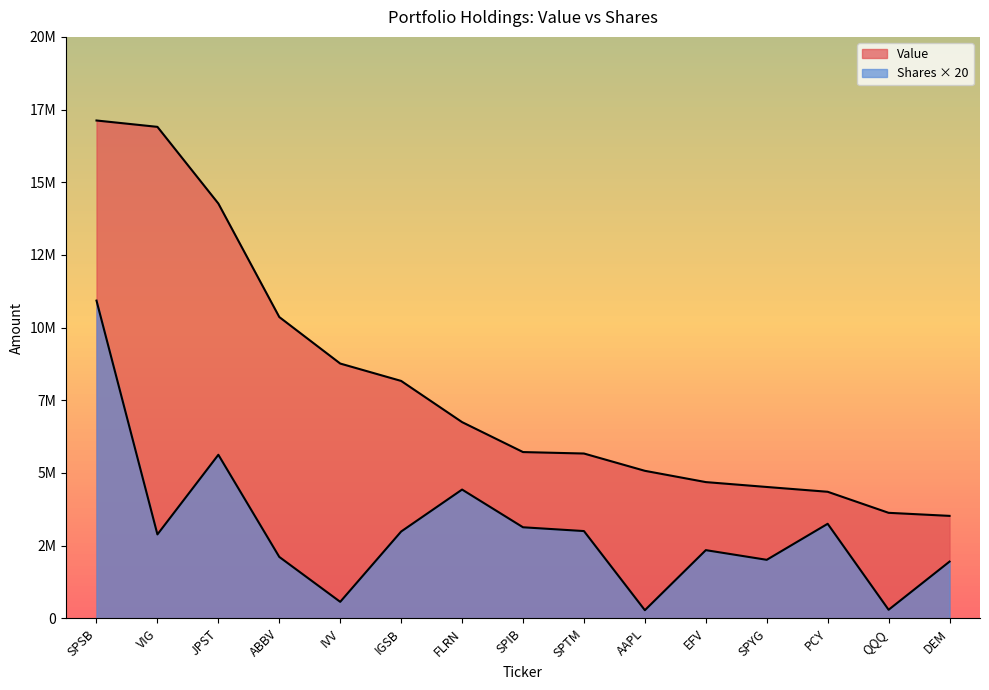

Rank the series by their maximum value, from highest to lowest.

Value, Shares or principal amount